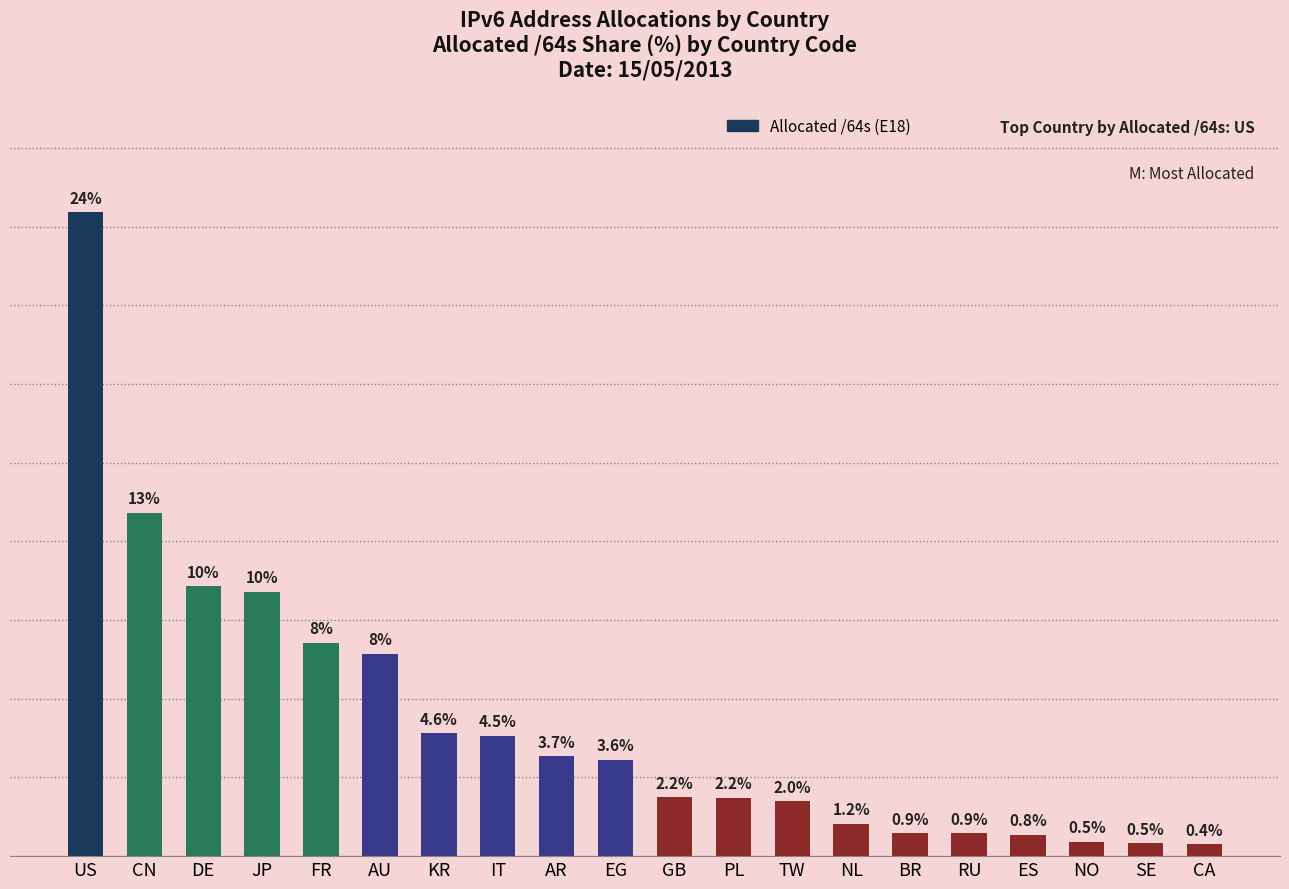

Are the bars horizontal?

No